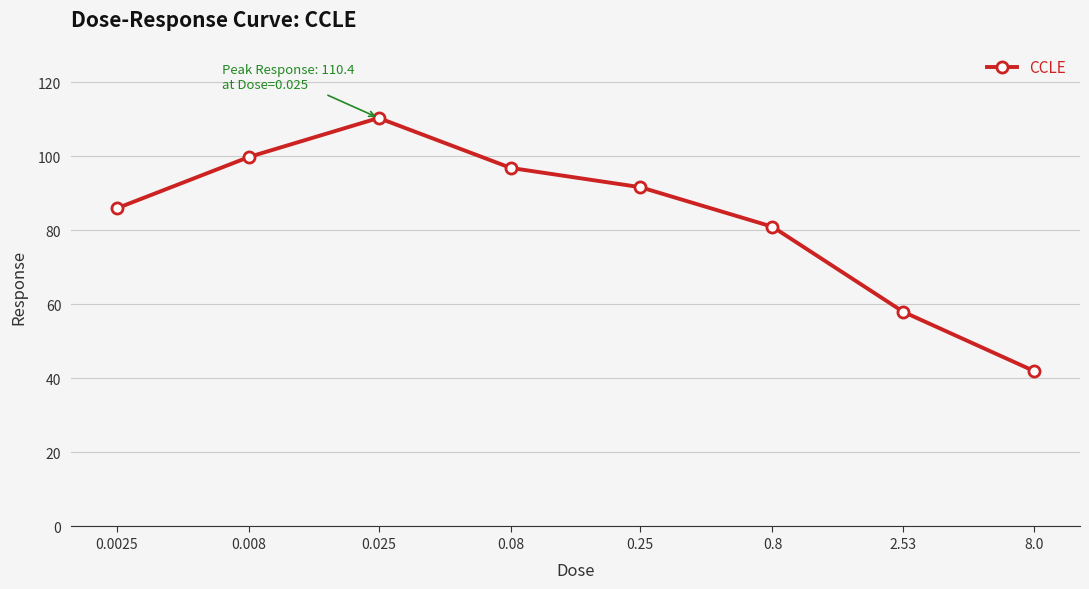

What is the change in value from 0.0025 to 2.53?

-28.0